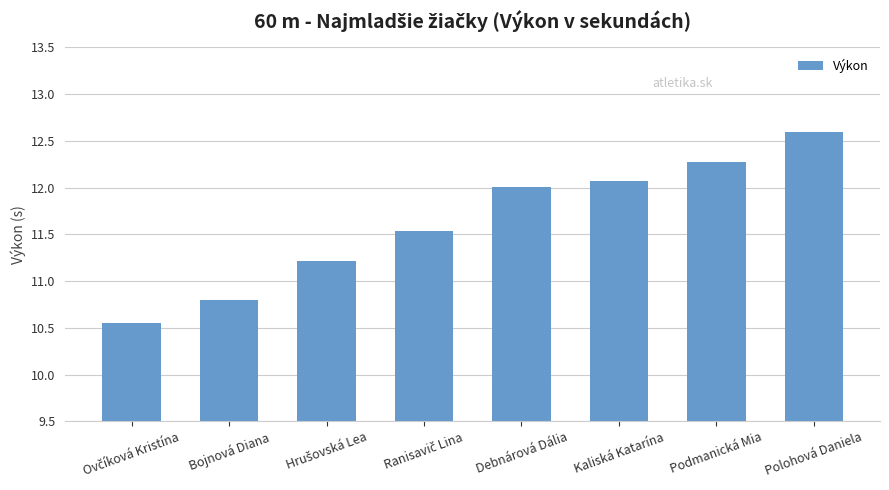

At which label does the data first exceed 12?

Debnárová Dália